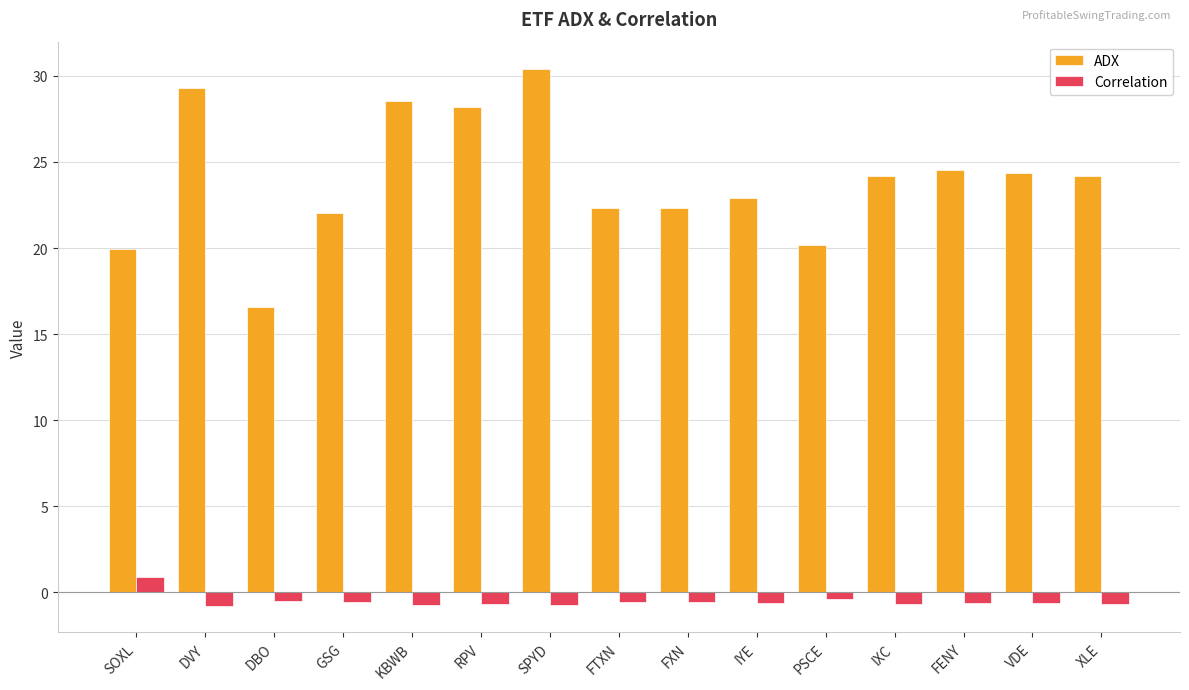

Is it true that ADX equals 16.6 at DBO?

True